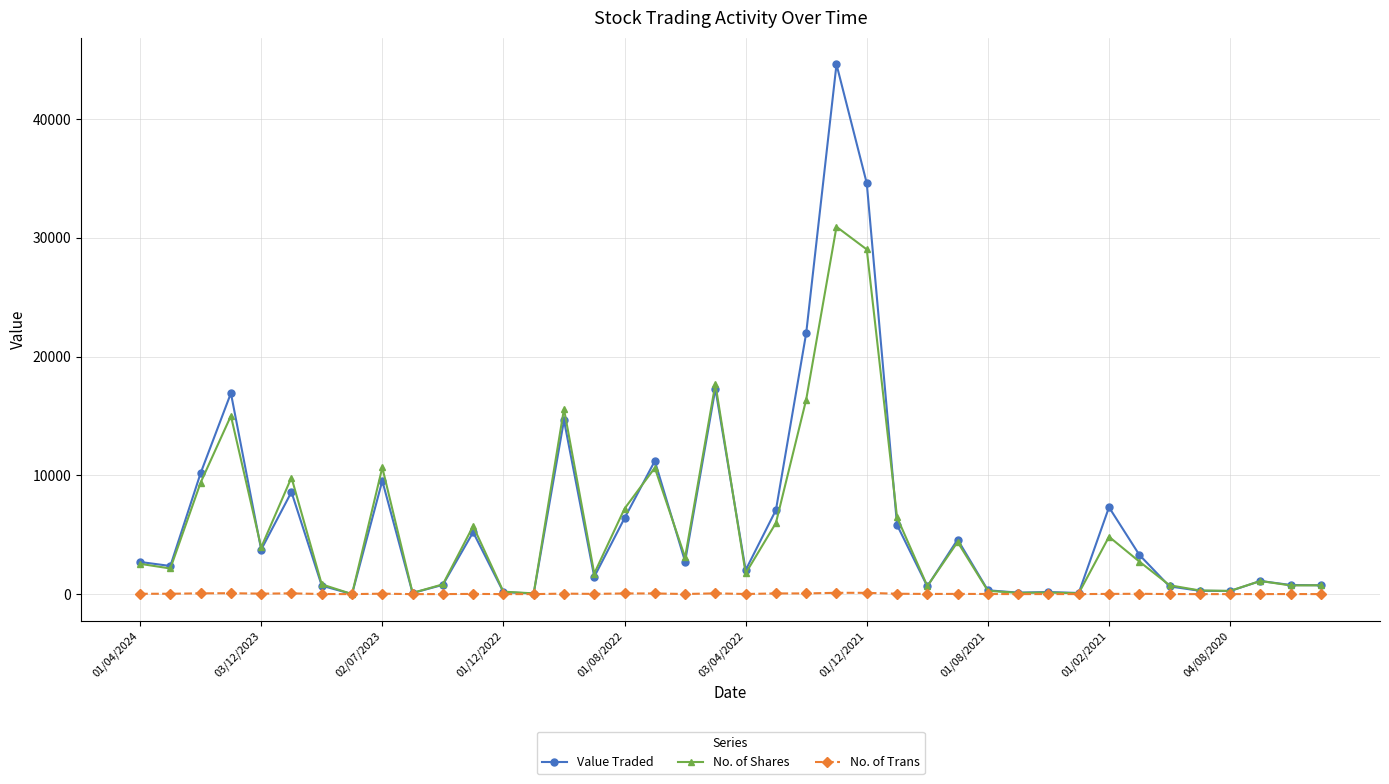

How many lines are shown in the chart?

3